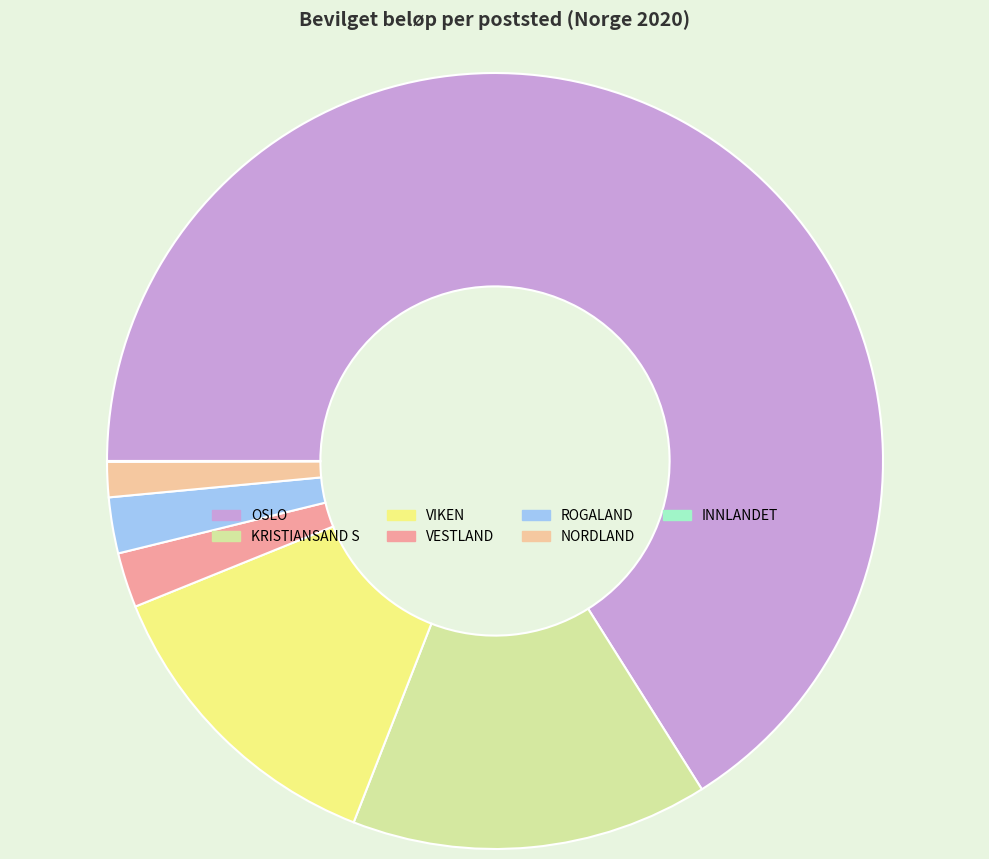

The VIKEN slice represents 22% of the pie. True or false?

False